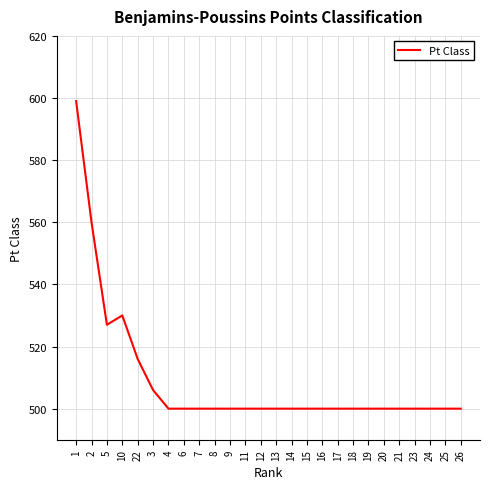

Count the number of categories in the chart.

26